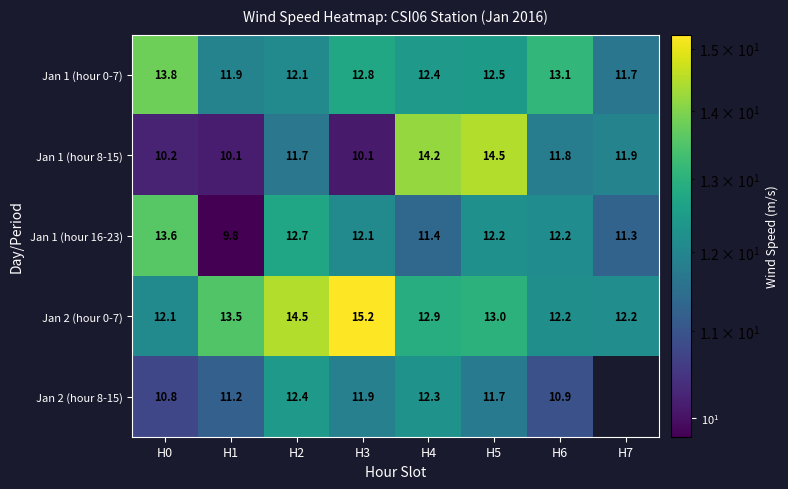

What is the average value of the Jan 1 (hour 8-15) series?

11.8